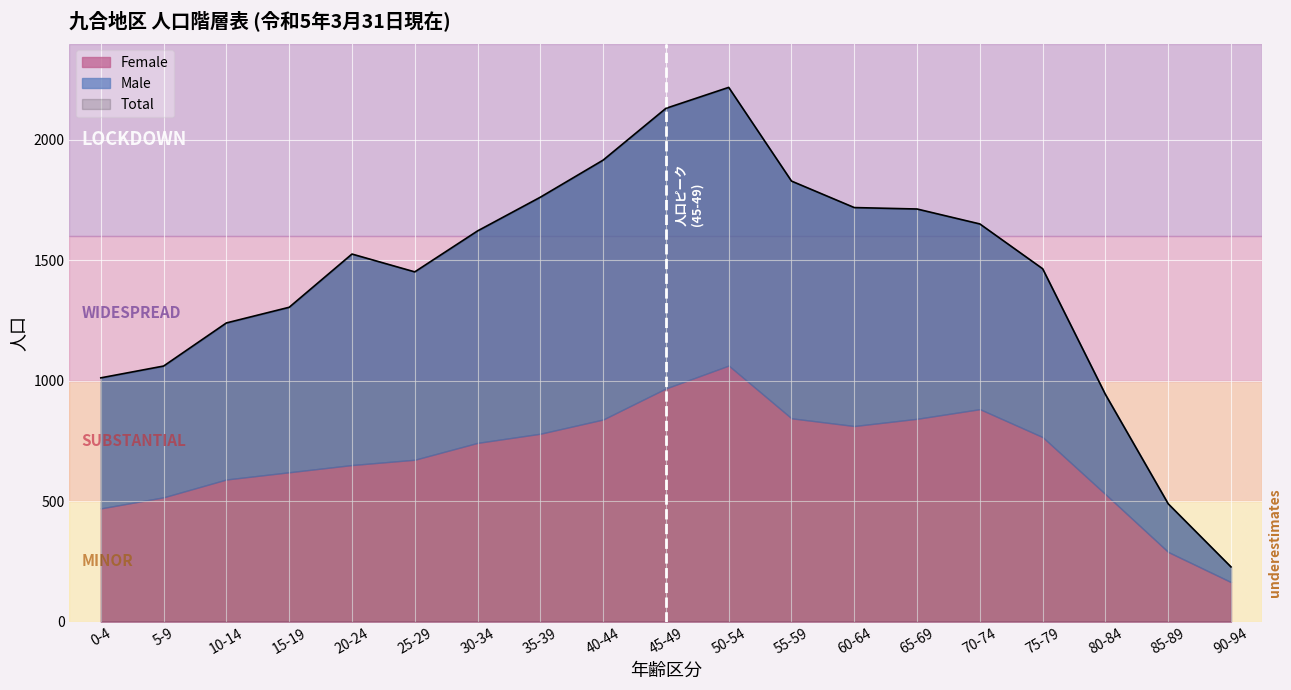

The value of Female at 25-29 is 672. True or false?

True